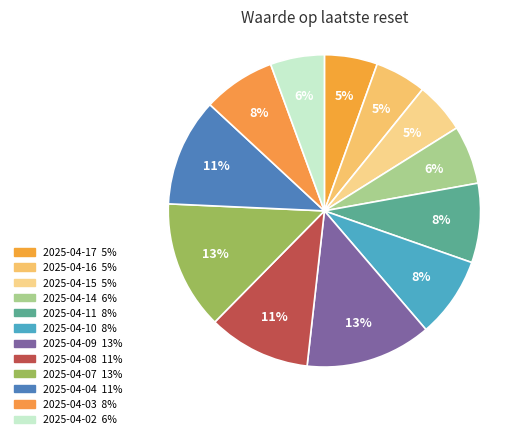

How many slices are in this pie chart?

12